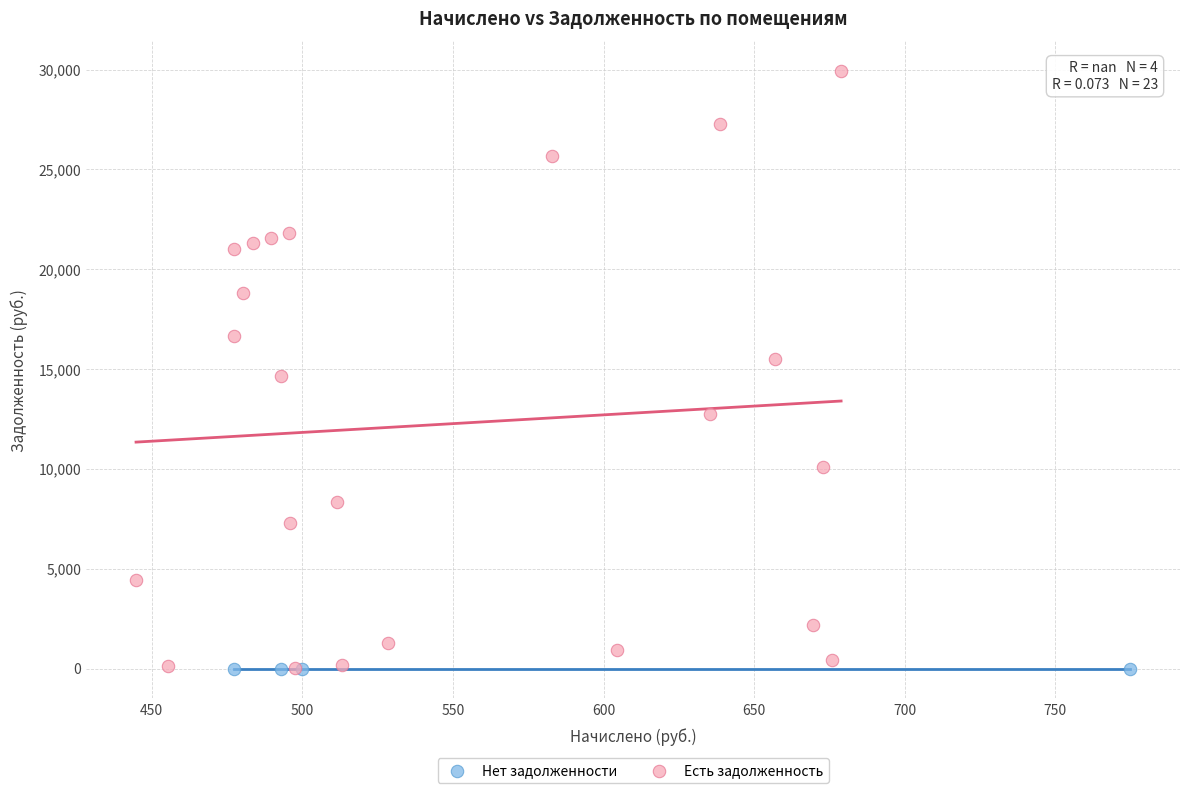

Which series contains the highest Y value?

Есть задолженность